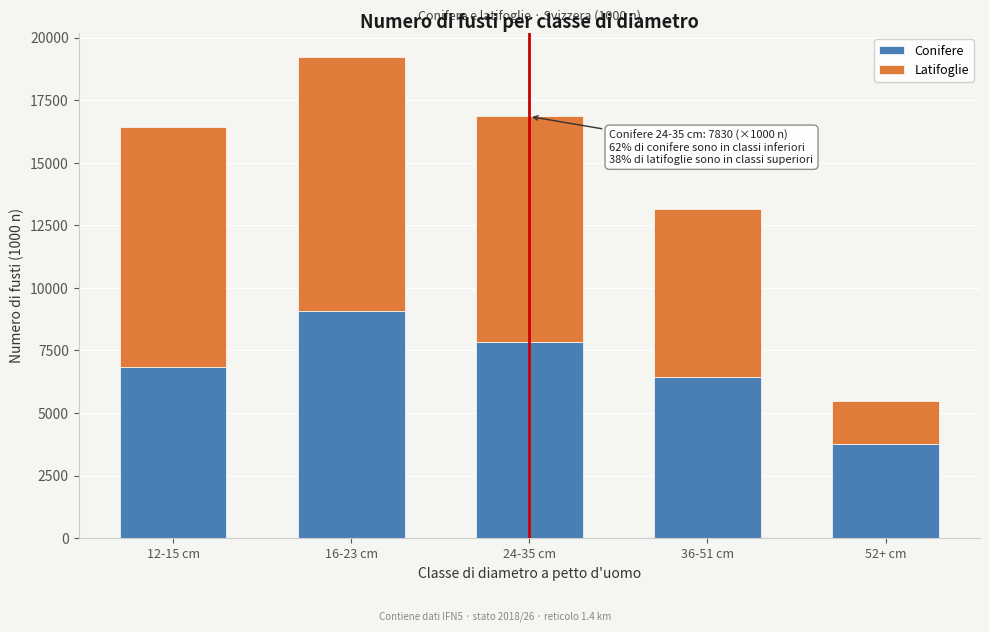

Reading left to right, list the values for the Conifere series.

12-15 cm=6856	16-23 cm=9074	24-35 cm=7830	36-51 cm=6447	52+ cm=3765